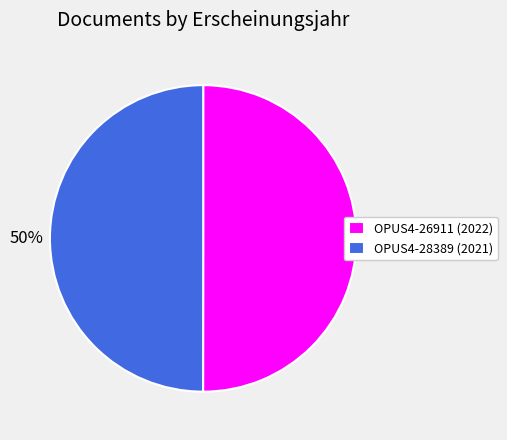

Approximately how many times larger is the value at OPUS4-26911 (2022) compared to OPUS4-28389 (2021)?

1.0